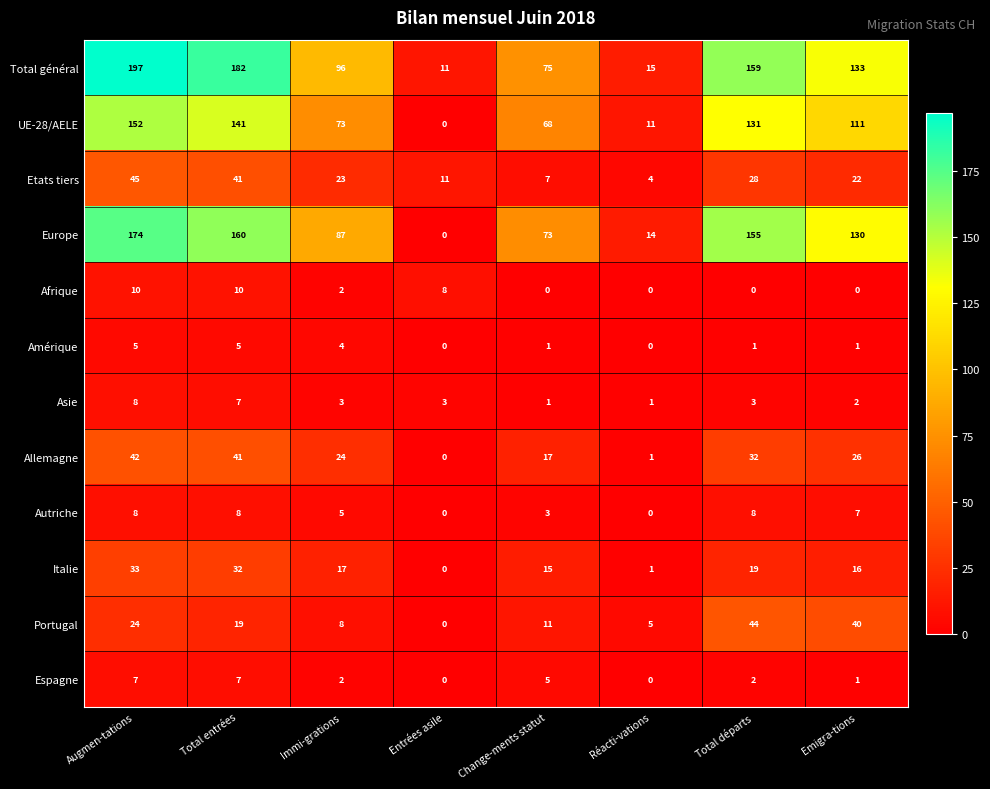

Which series changed the most between Total entrées and Réacti-vations?

Total général